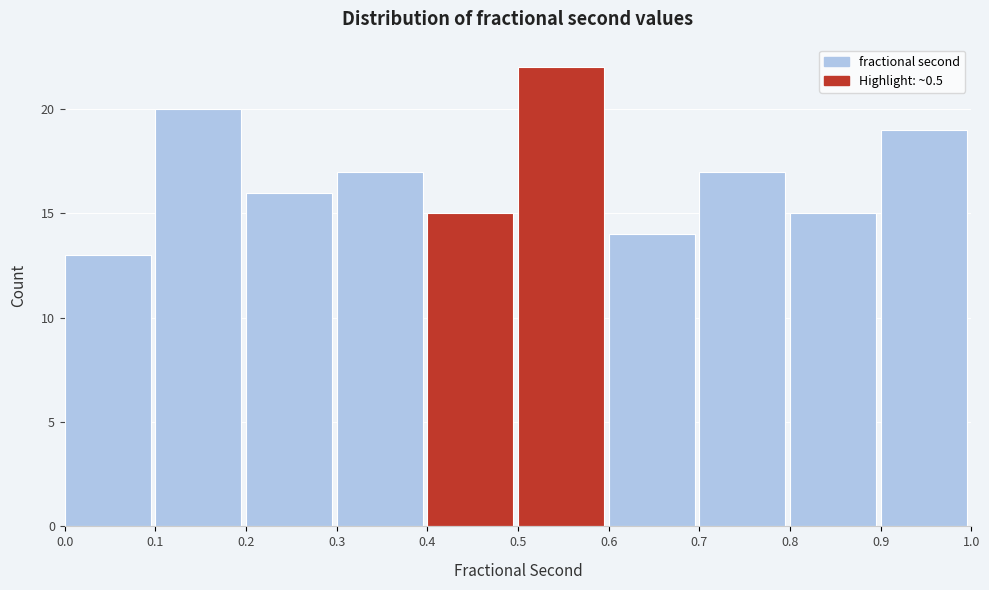

Which range on the x-axis has the tallest bar?

0.5 to 0.6